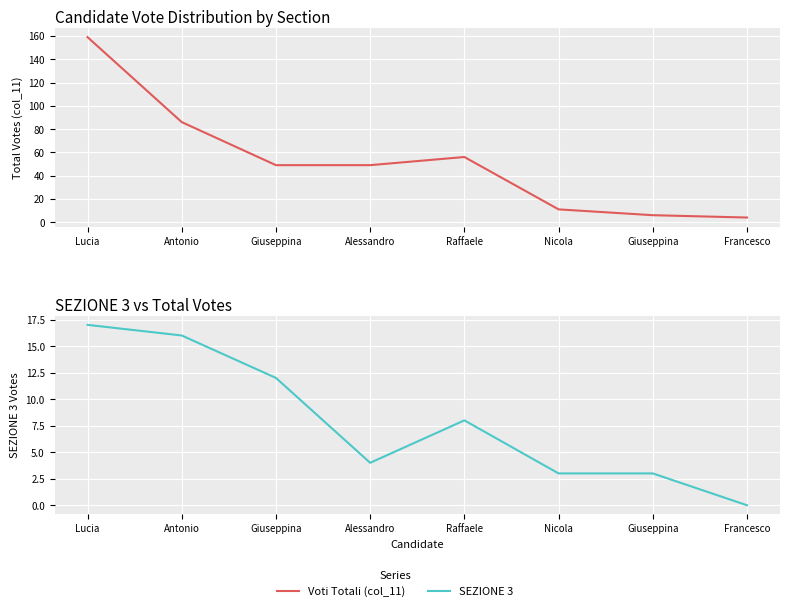

The value of Voti Totali (col_11) at Antonio is 86. True or false?

True